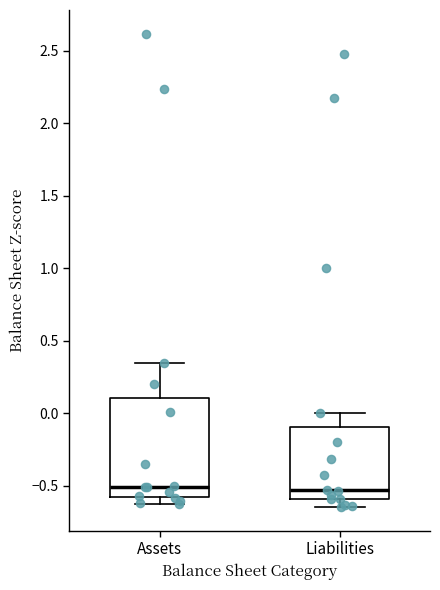

Where is the lower edge of the box for Assets on the y-axis? The values are not printed on the chart, so give them approximately, as read against the axis.

-0.60